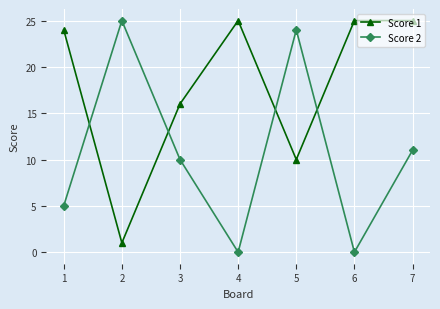

True or false: Score 2 has a value of 6 at 3.

False